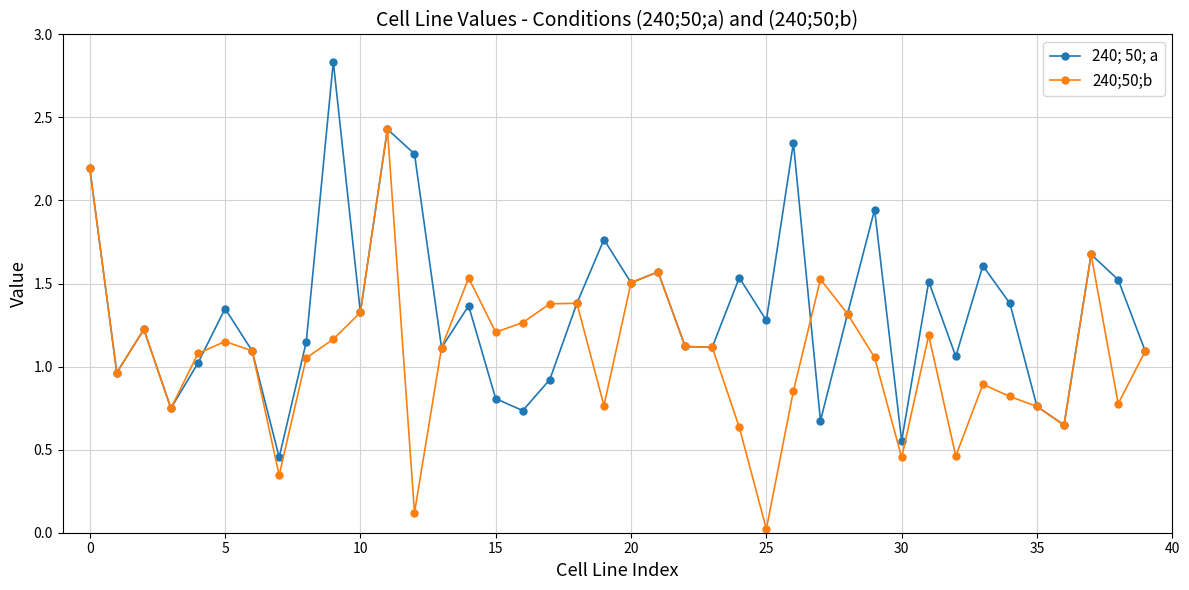

In 240; 50; a, how many points are higher than both neighbors (excluding endpoints)?

13